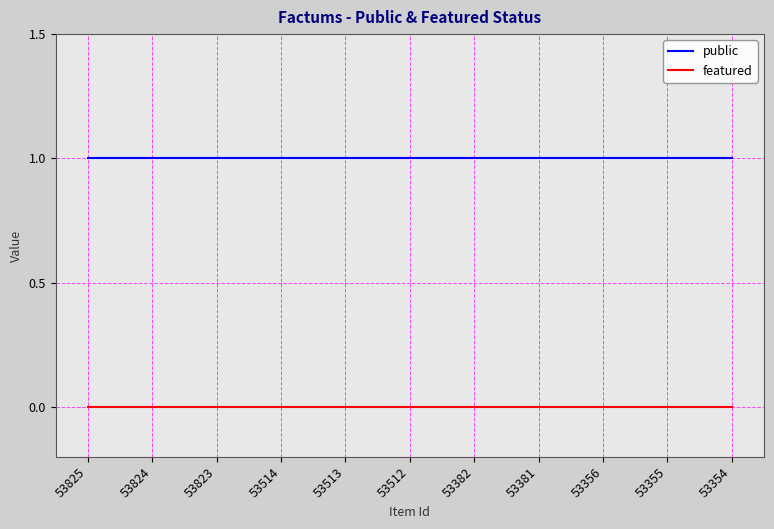

The public series shows 0 at 53382. True or false?

False